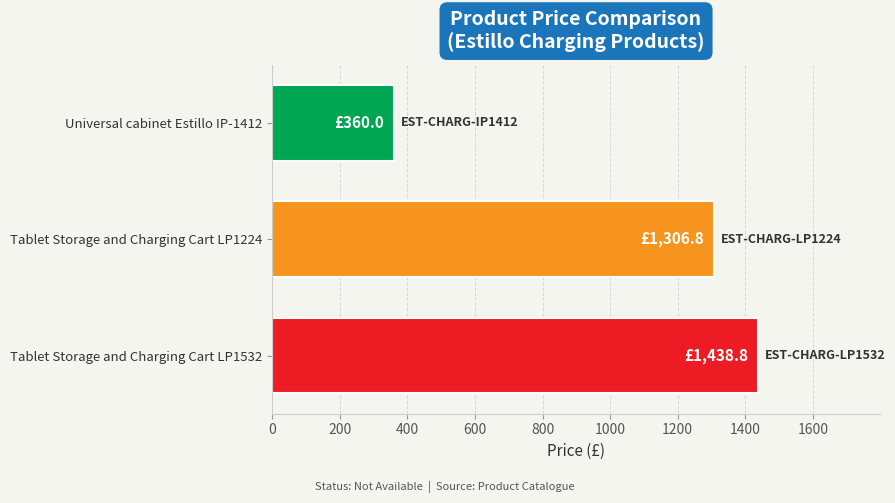

Reading bottom to top, list all the values displayed in this chart.

1438.8	1306.8	360.0